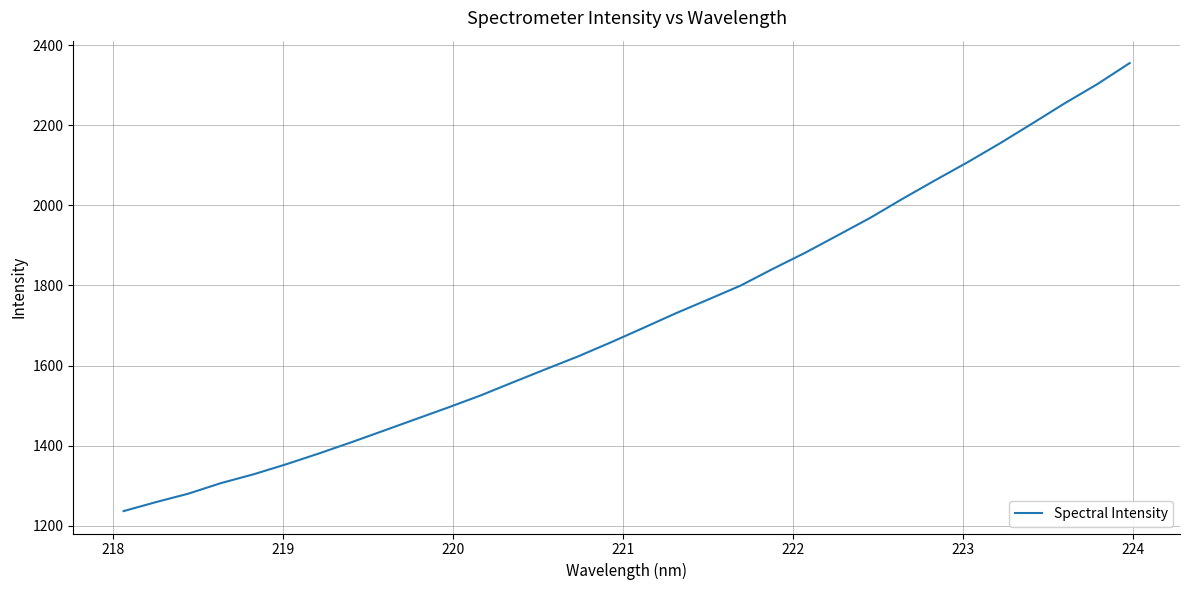

What is the difference between the maximum and minimum values?

1119.0